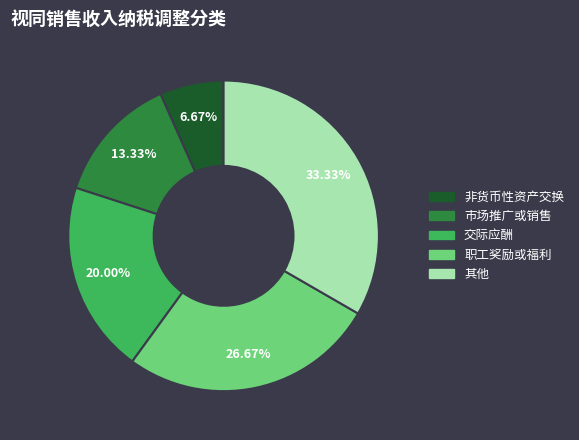

Is the sum of 非货币性资产交换 and 其他 greater than half?

No